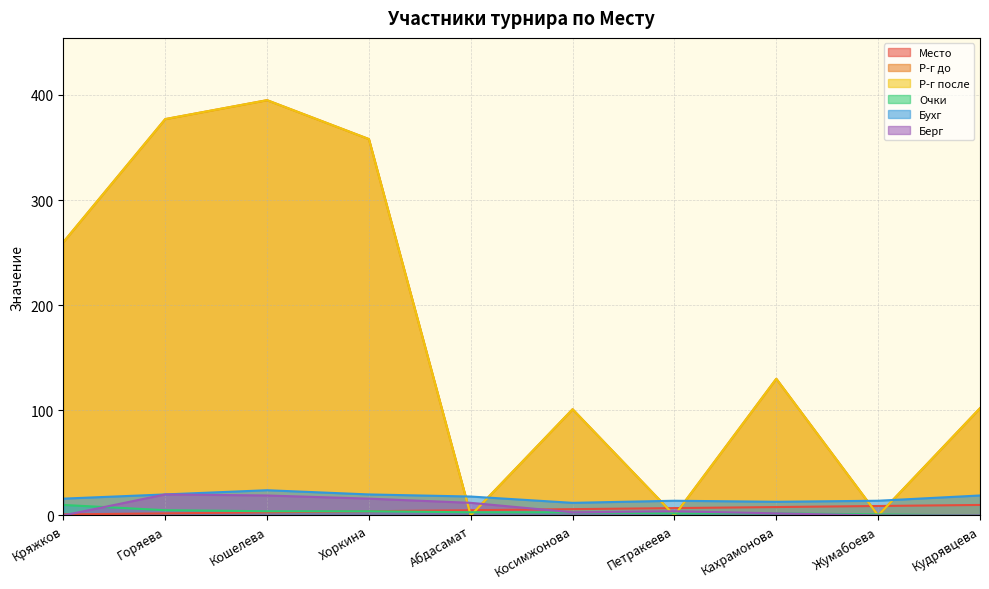

Rank the categories by Бухг value from highest to lowest.

Кошелева, Горяева, Хоркина, Кудрявцева, Абдасамат, Кряжков, Петракеева, Жумабоева, Кахрамонова, Косимжонова